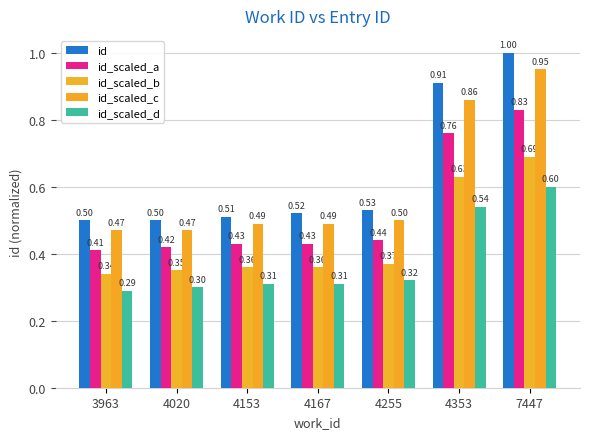

What is the approximate value of id_scaled_a at 4167?

0.4